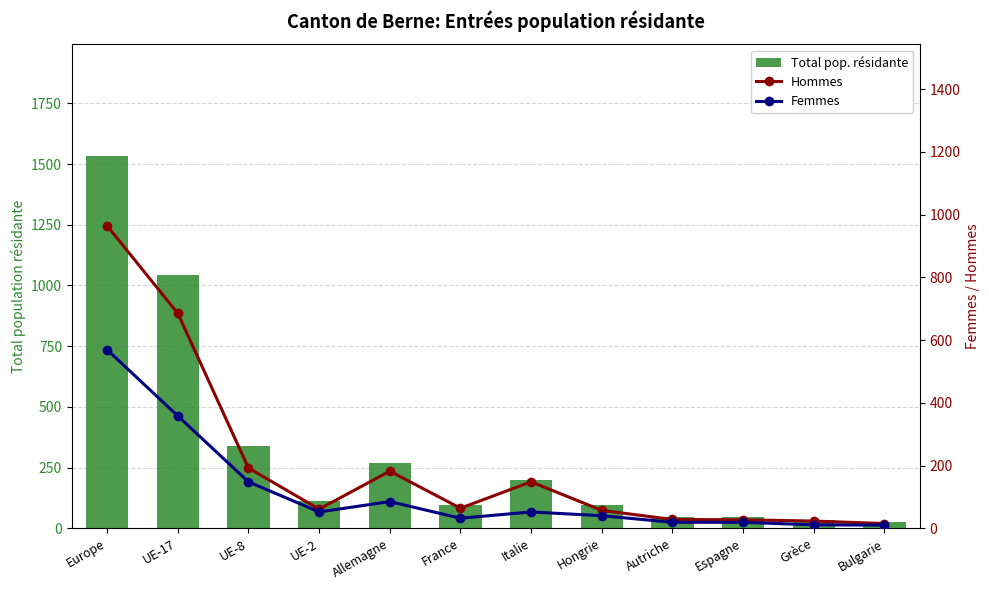

At how many categories does at least one series exceed 279?

3